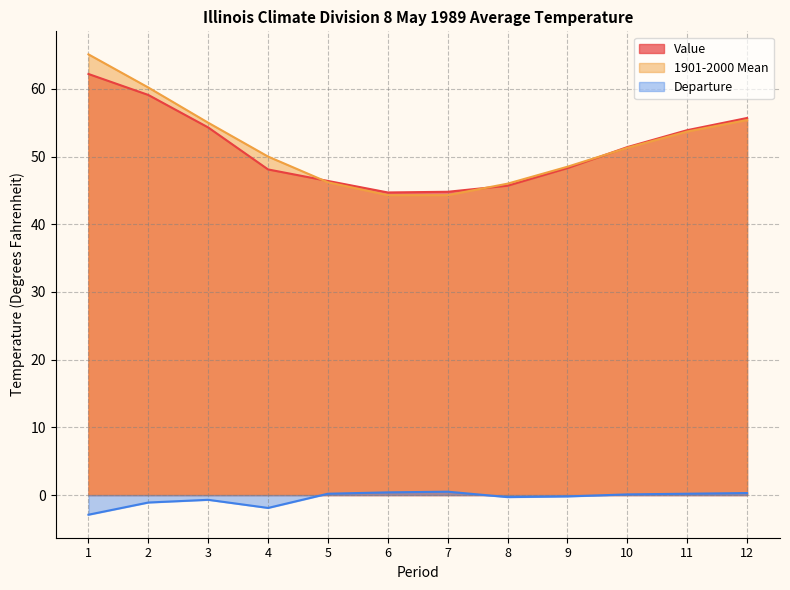

List the labels in order of 1901-2000 Mean value, largest first.

1, 2, 12, 3, 11, 10, 4, 9, 5, 8, 6, 7